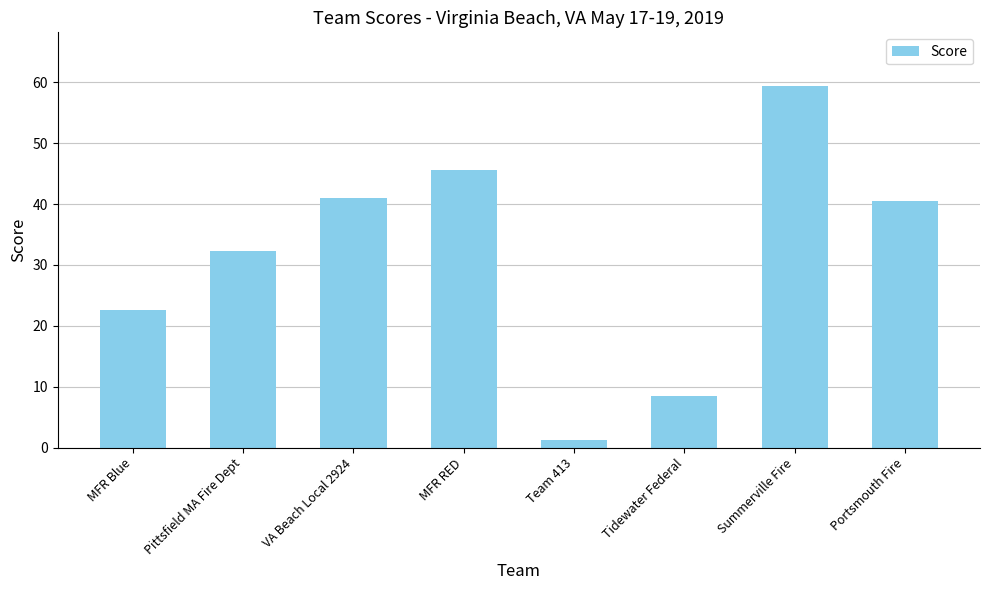

Between Team 413 and Tidewater Federal, which is larger?

Tidewater Federal